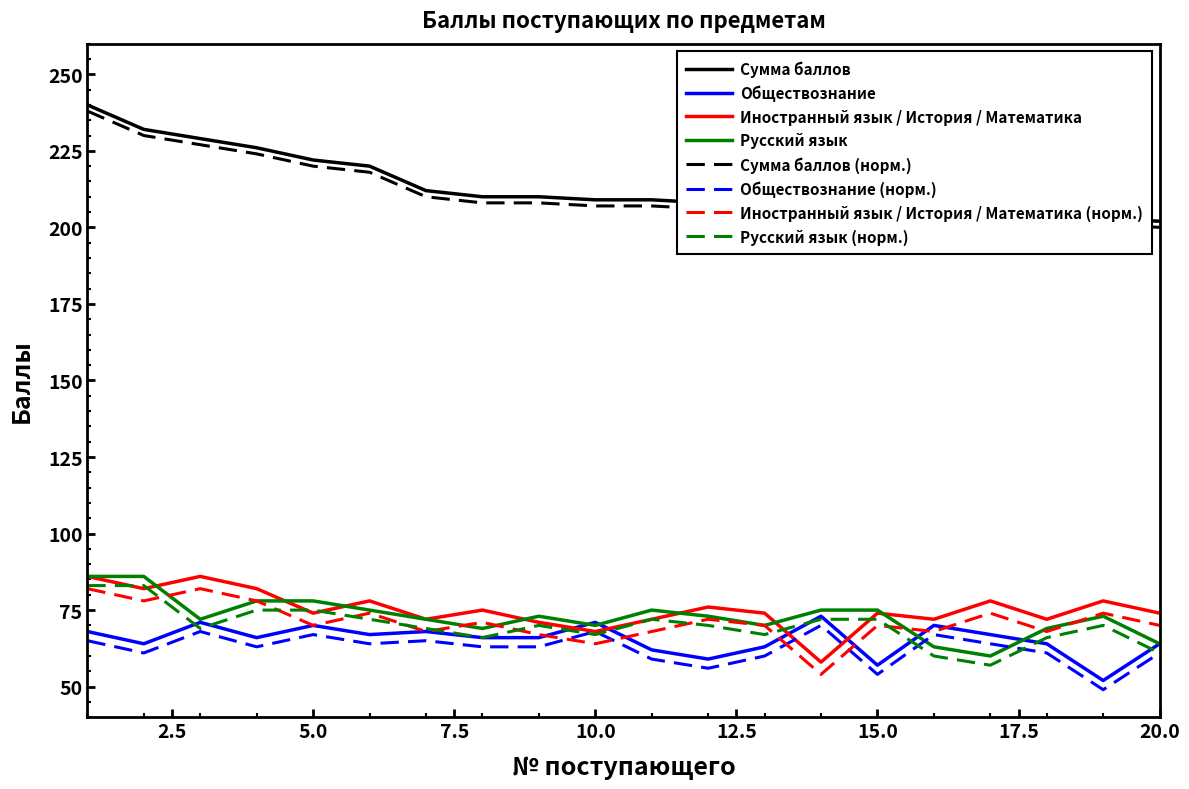

Which series has the largest total across all categories?

Сумма баллов